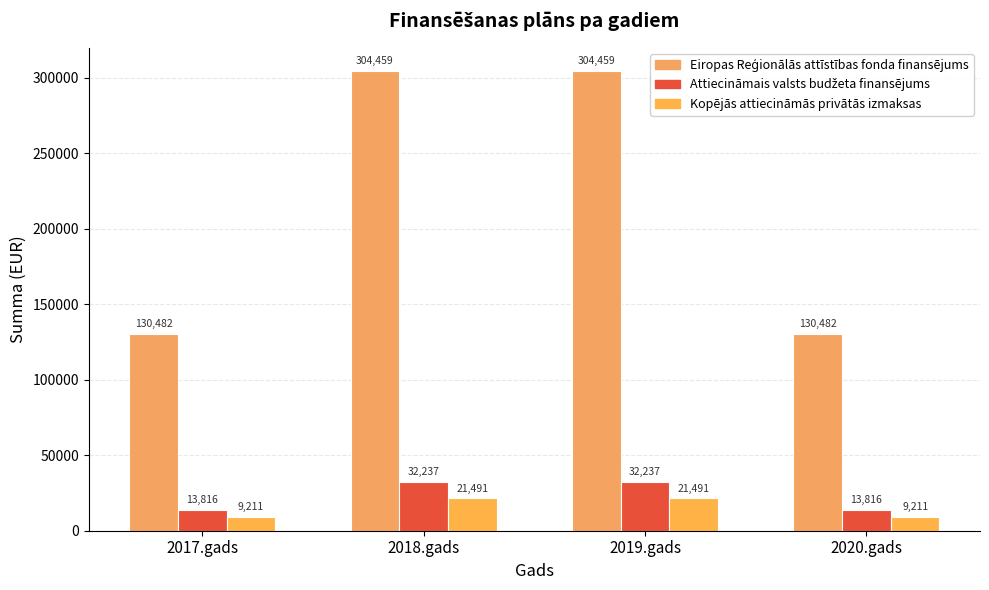

How many bars are there in each group?

3